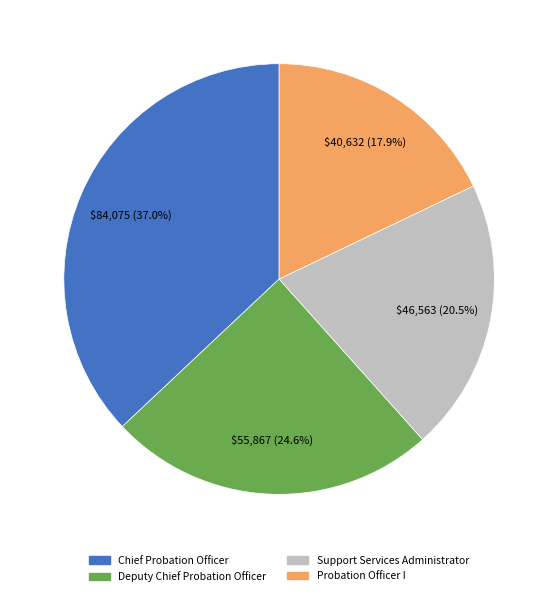

To the nearest percent, what is the difference between the Probation Officer I and Support Services Administrator slice percentages?

3%